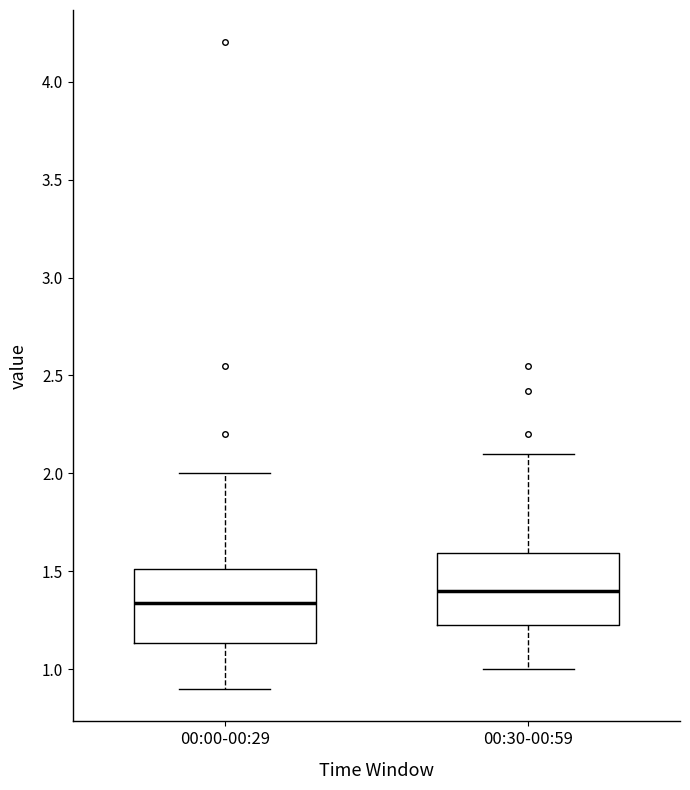

Reading left to right, transcribe this box plot: for each box, give where its median line is, the range the box spans, and where its two whiskers end, as read against the y-axis. The values are not printed on the chart, so give them approximately, as read against the axis.

00:00-00:29: median 1.35, box 1.15 to 1.50, whiskers 0.90 to 2.00
00:30-00:59: median 1.40, box 1.25 to 1.60, whiskers 1.00 to 2.10